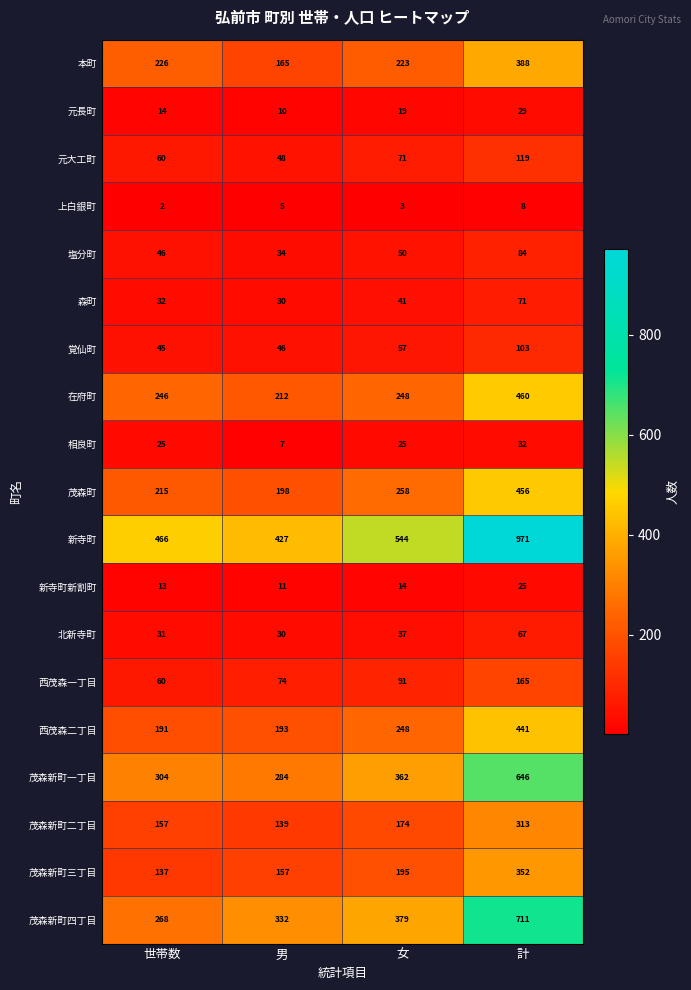

Which series changed the most between 男 and 計?

新寺町